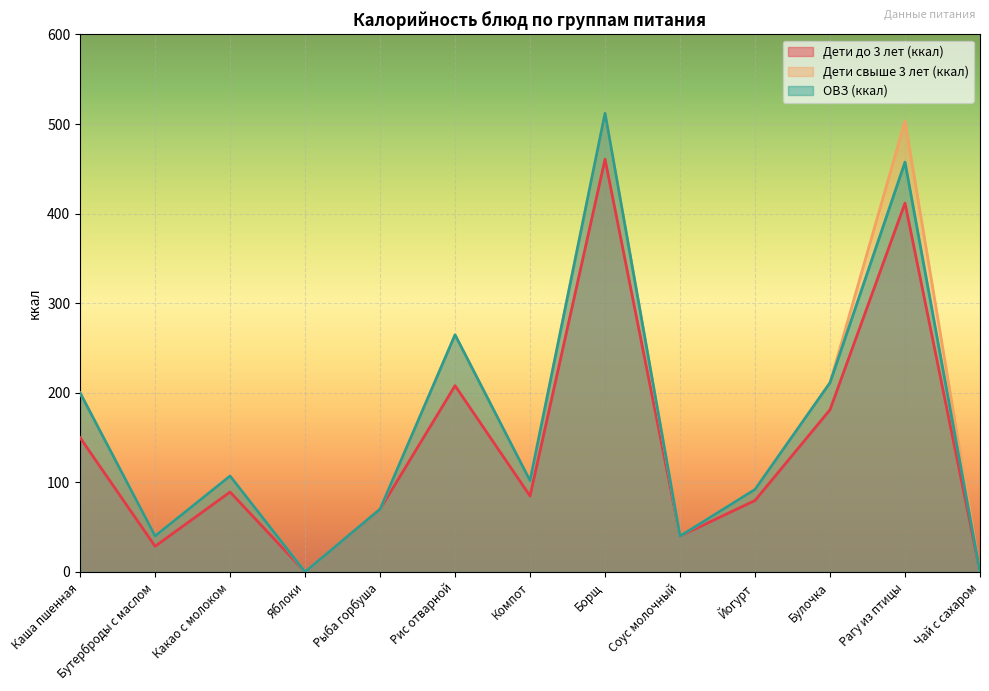

Count the number of data series in this chart.

3